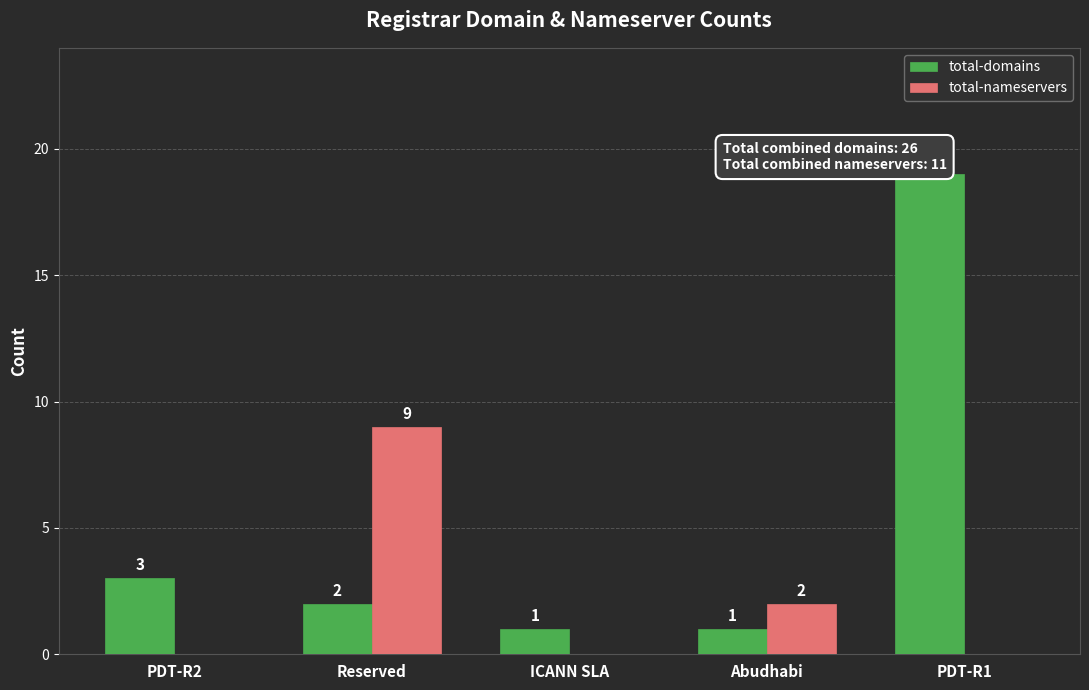

What is the greatest value displayed?

19